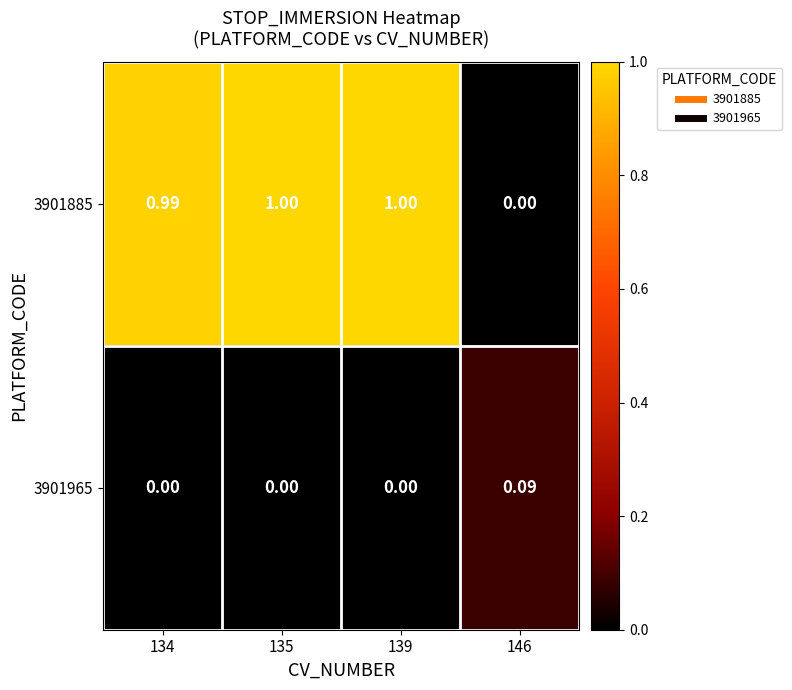

How many data points in 3901965 are above 0?

1